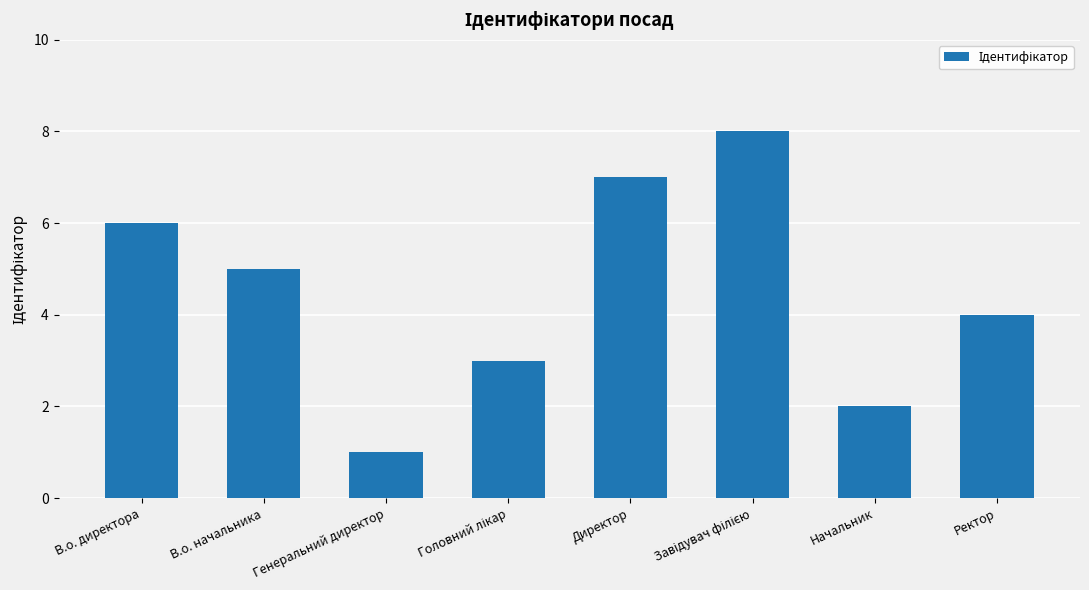

Which has a higher value, В.о. директора or Начальник?

В.о. директора